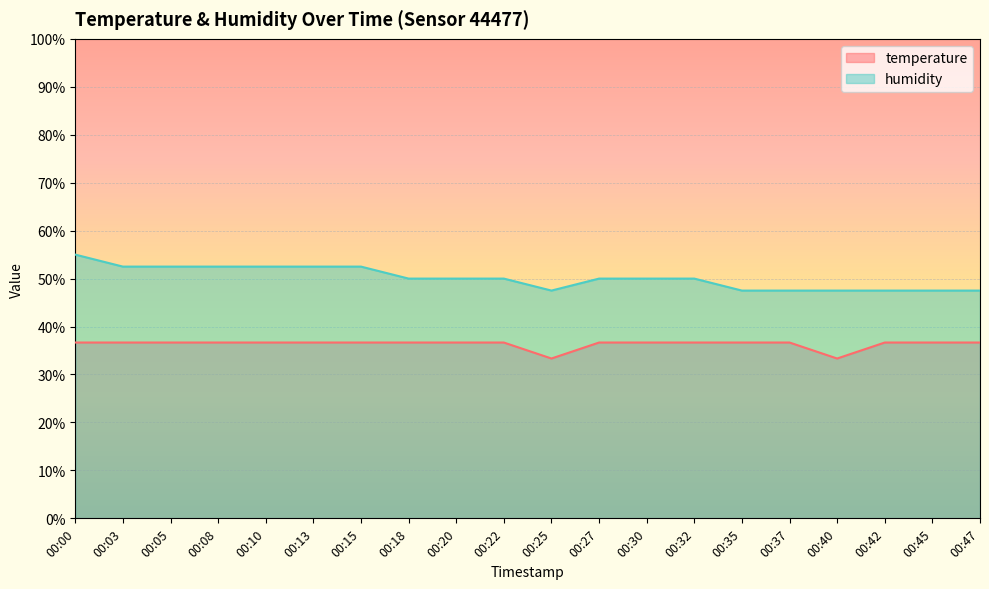

The value of humidity at 00:37 is 21.2. True or false?

False